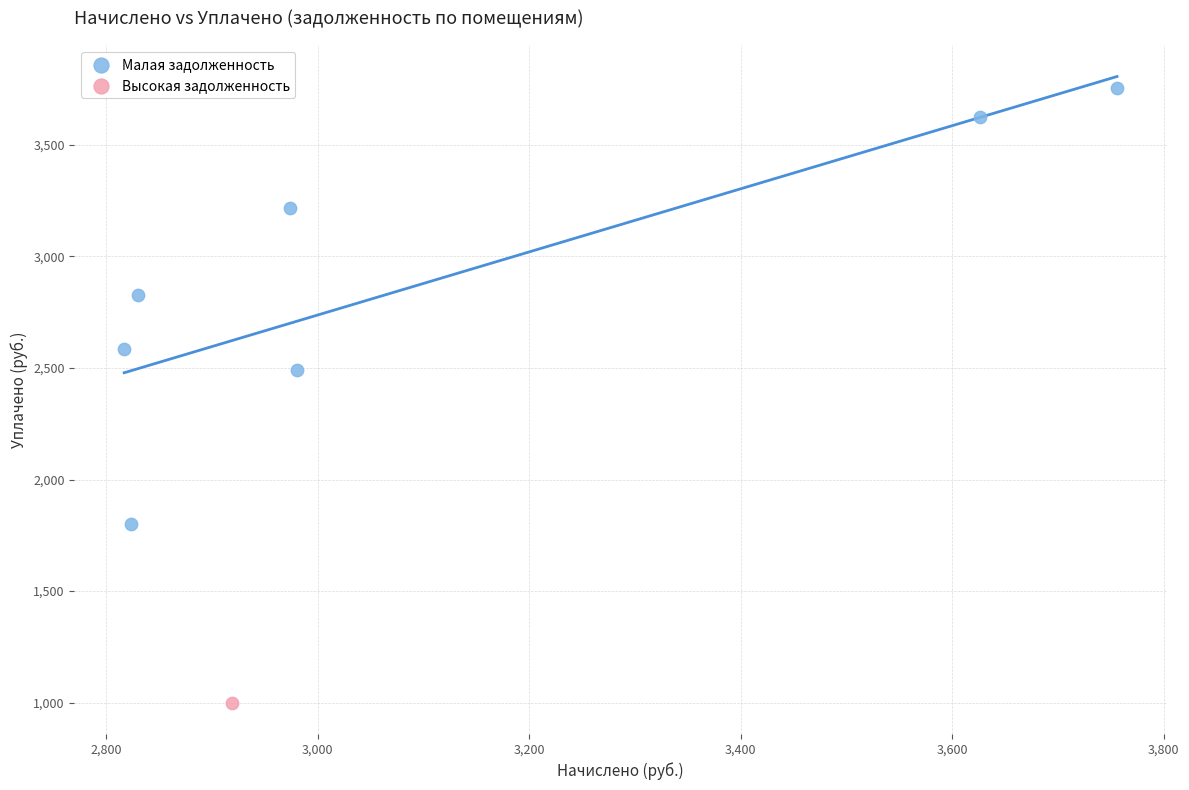

What are all the series names shown in the legend?

Малая задолженность, Высокая задолженность